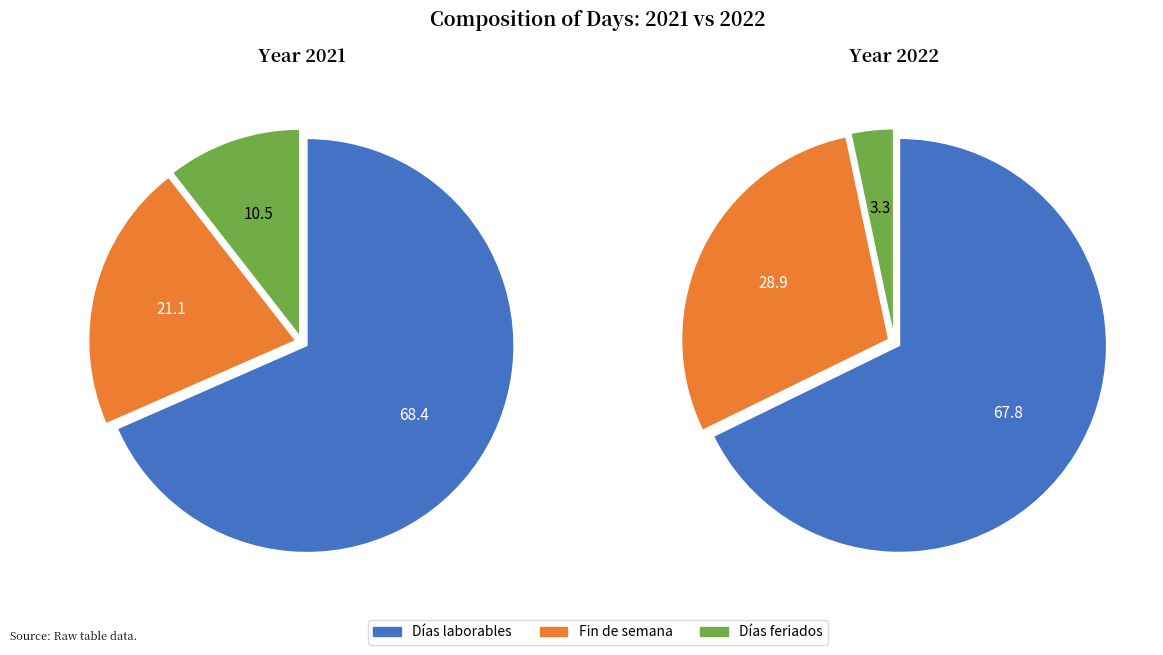

True or false: 2022 accounts for 99% of the total.

False